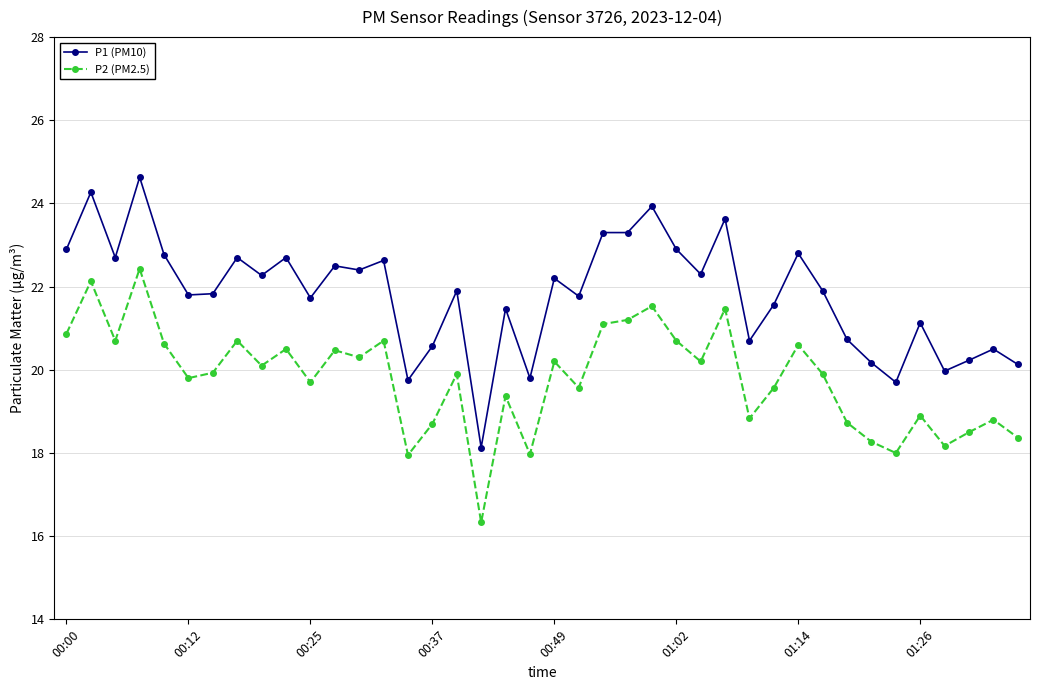

What is the average value of the P2 (PM2.5) series?

19.8